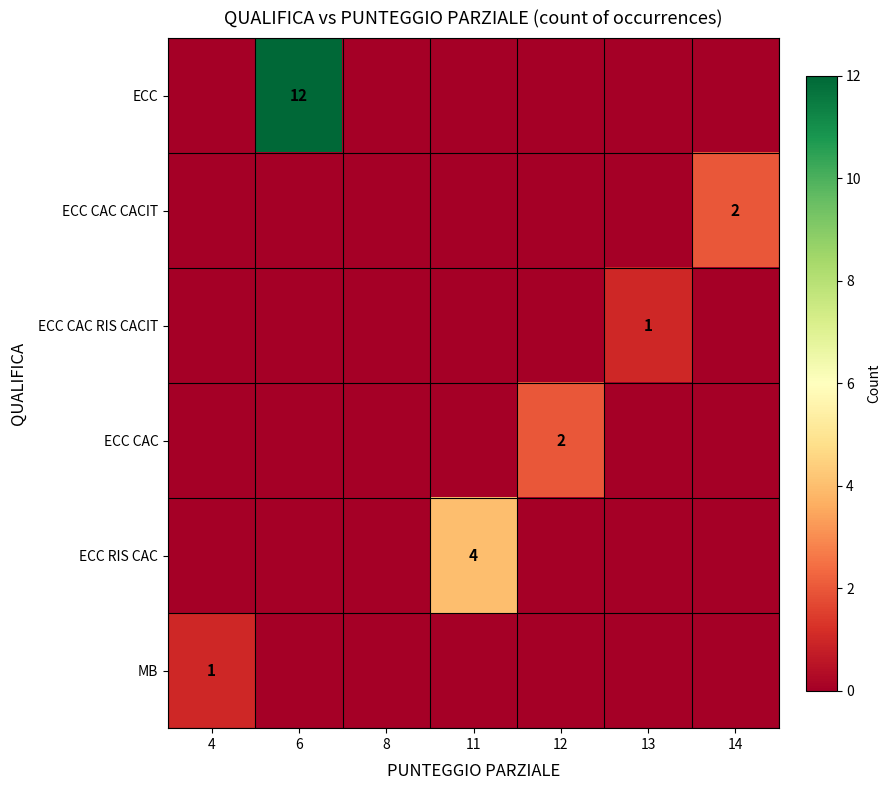

Where is ECC CAC CACIT nearest to the value 1?

4